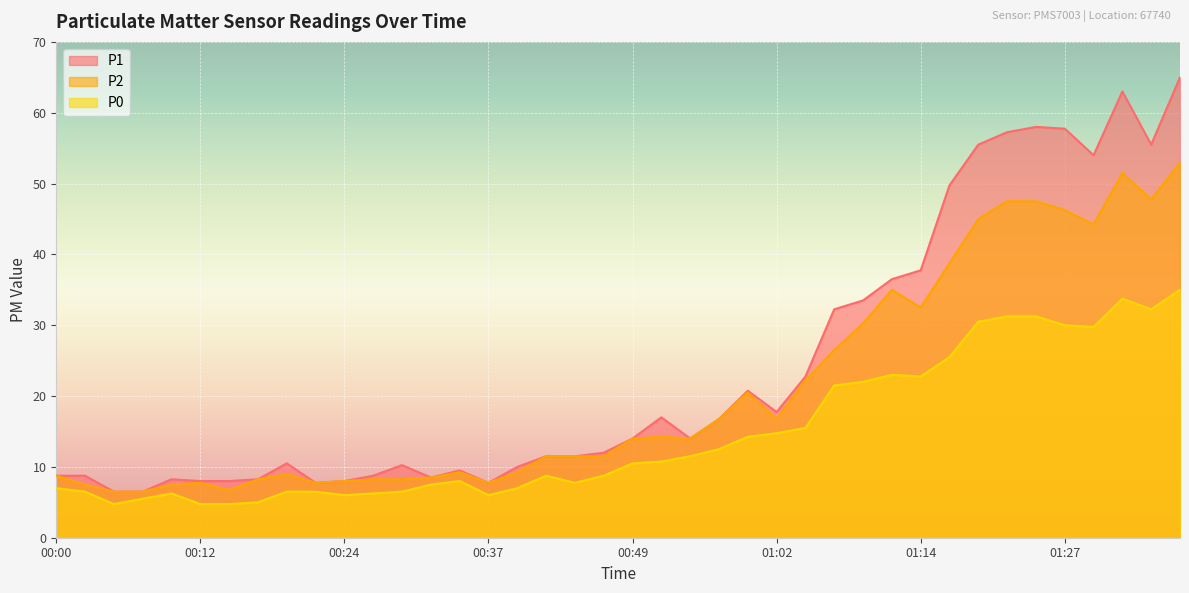

True or false: P0 has a value of 54.7 at 01:32.

False